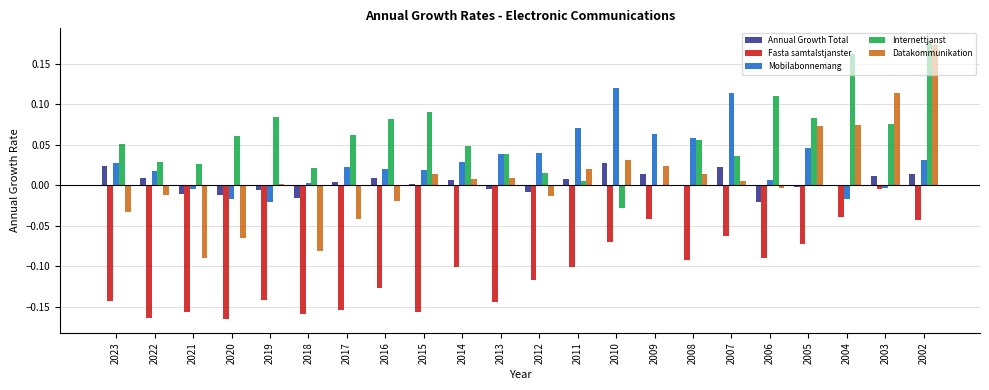

At which label does Datakommunikation reach its peak?

2002